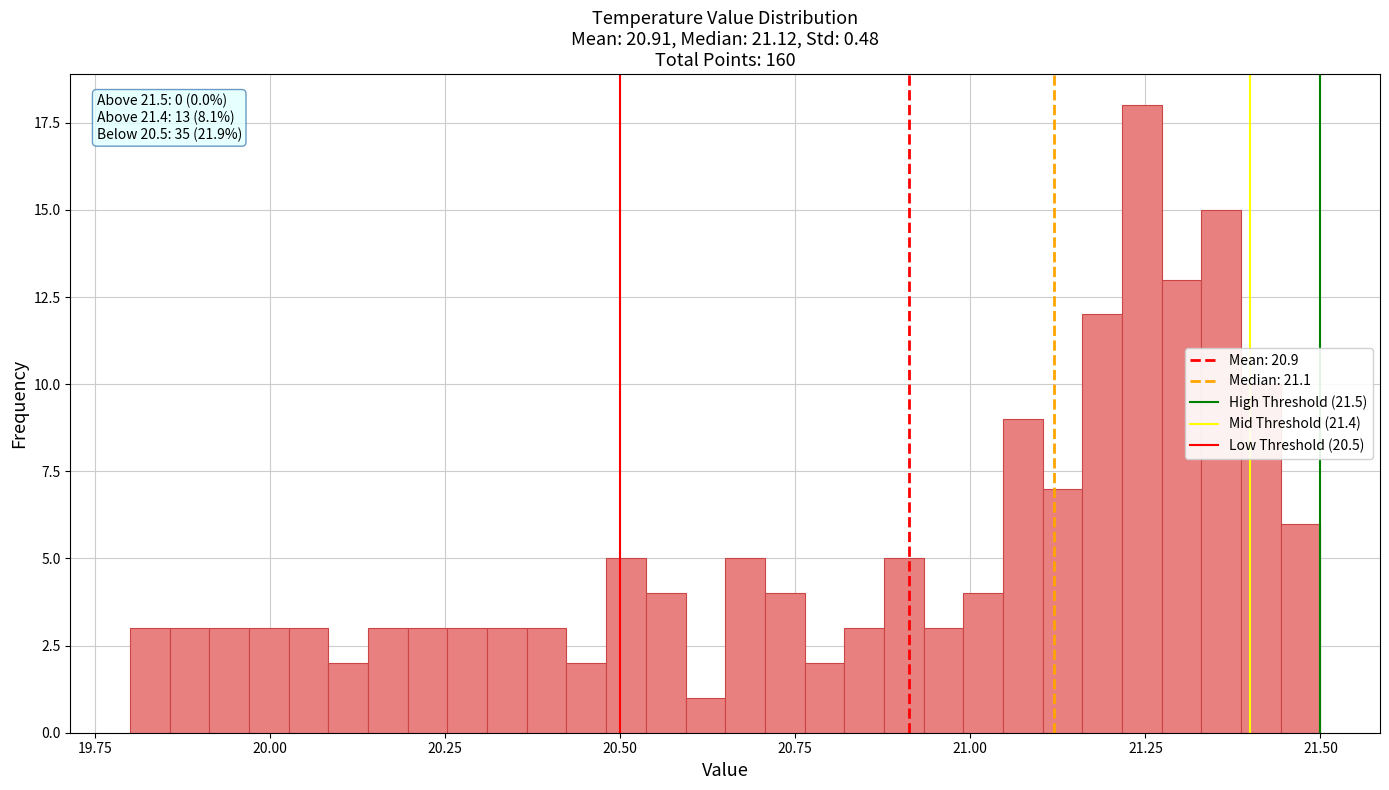

Read against the x-axis, roughly where is the centre of the tallest bar?

21.25